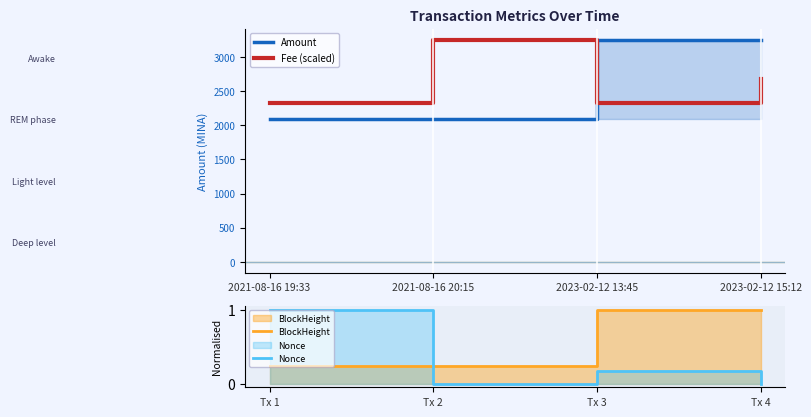

Where is Fee (scaled) nearest to the value 2794?

2023-02-12 15:12